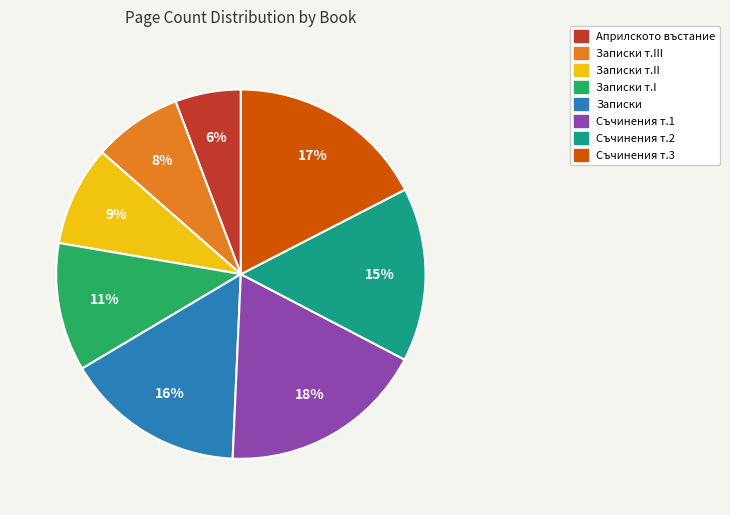

Does any single category account for the majority?

No